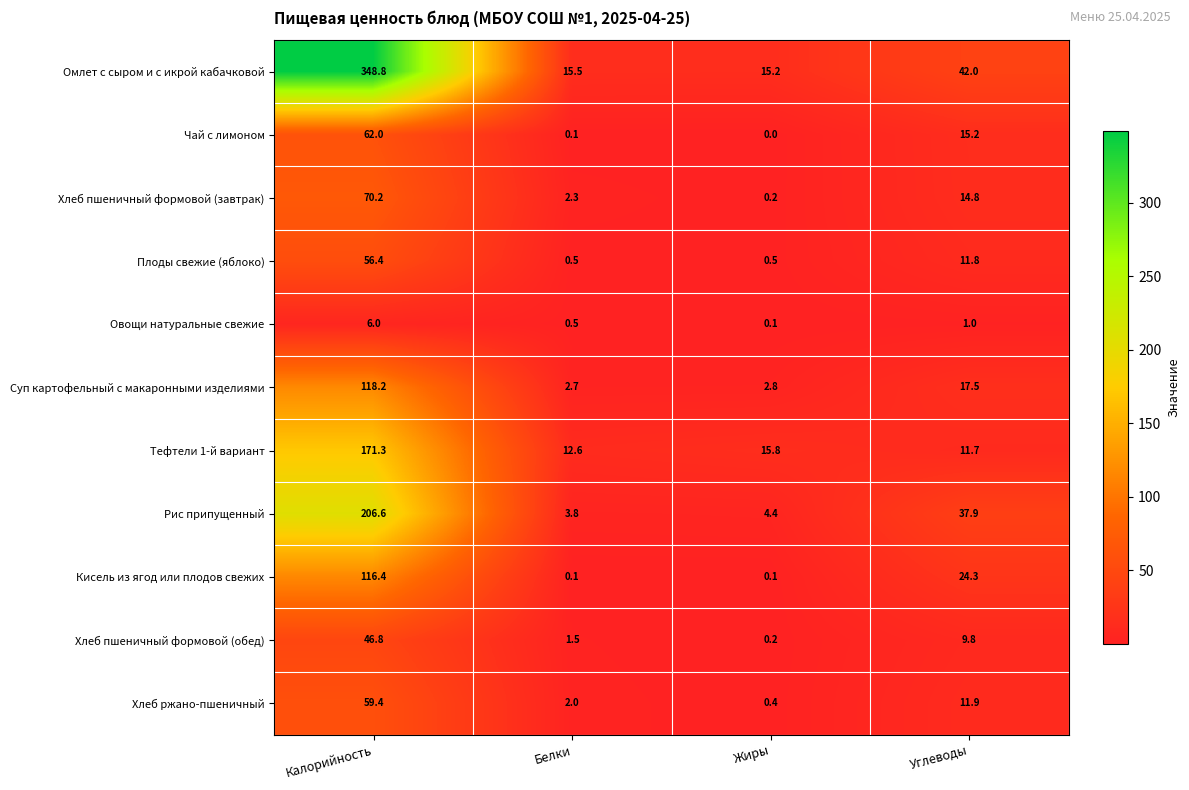

Which label corresponds to the smallest value in the chart?

Жиры